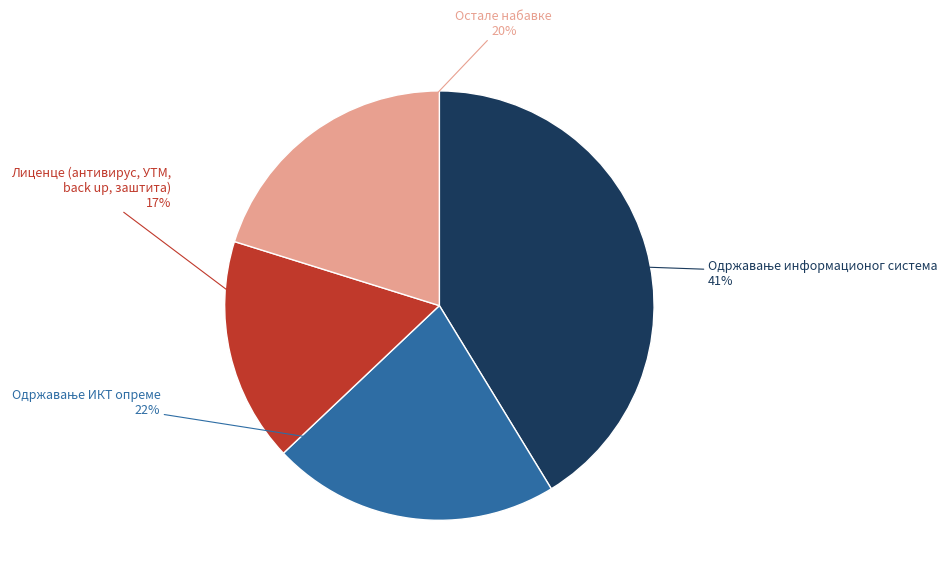

To the nearest percent, what is the difference between the largest and smallest slice percentages?

24%